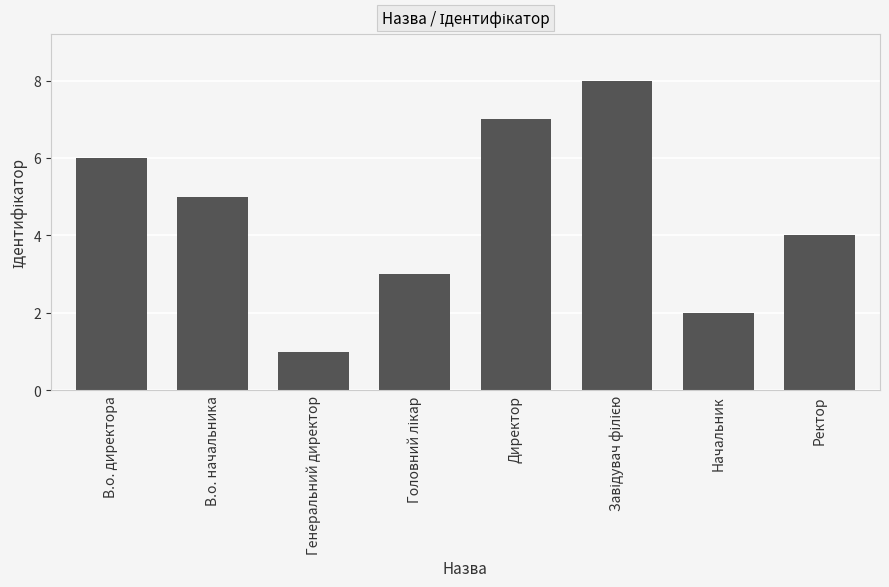

What is the ratio of the value at В.о. директора to the value at Ректор?

1.5